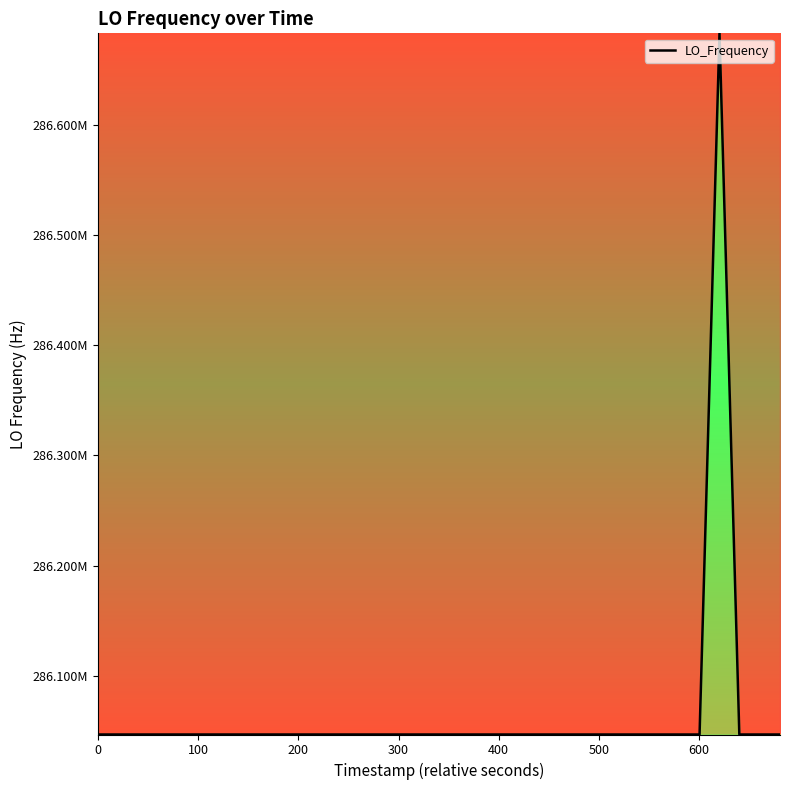

Is this an area chart (filled region under the line)?

Yes